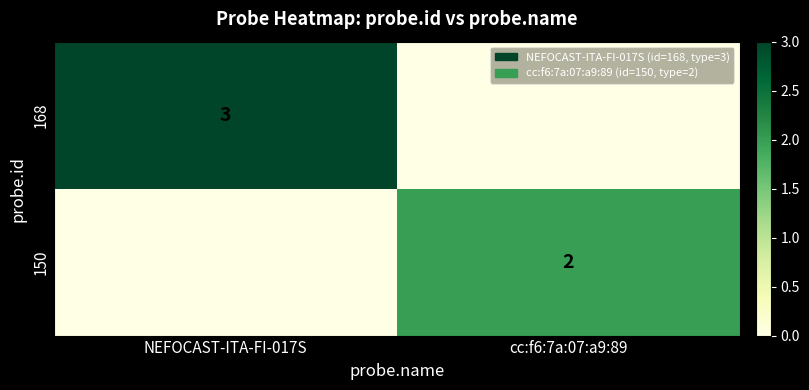

Is it true that 168 equals 3 at NEFOCAST-ITA-FI-017S?

True